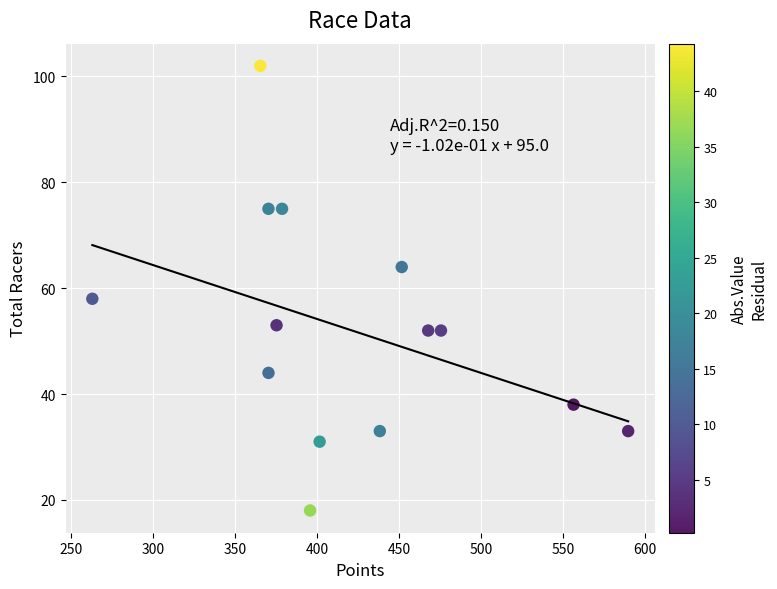

What is the range of Y values (max minus min)?

84